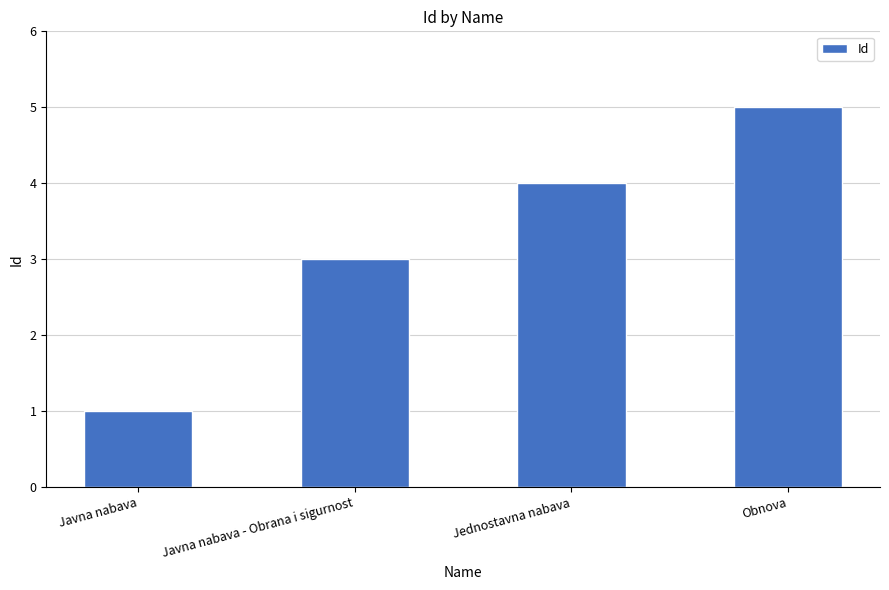

Rank the categories by value from highest to lowest.

Obnova, Jednostavna nabava, Javna nabava - Obrana i sigurnost, Javna nabava